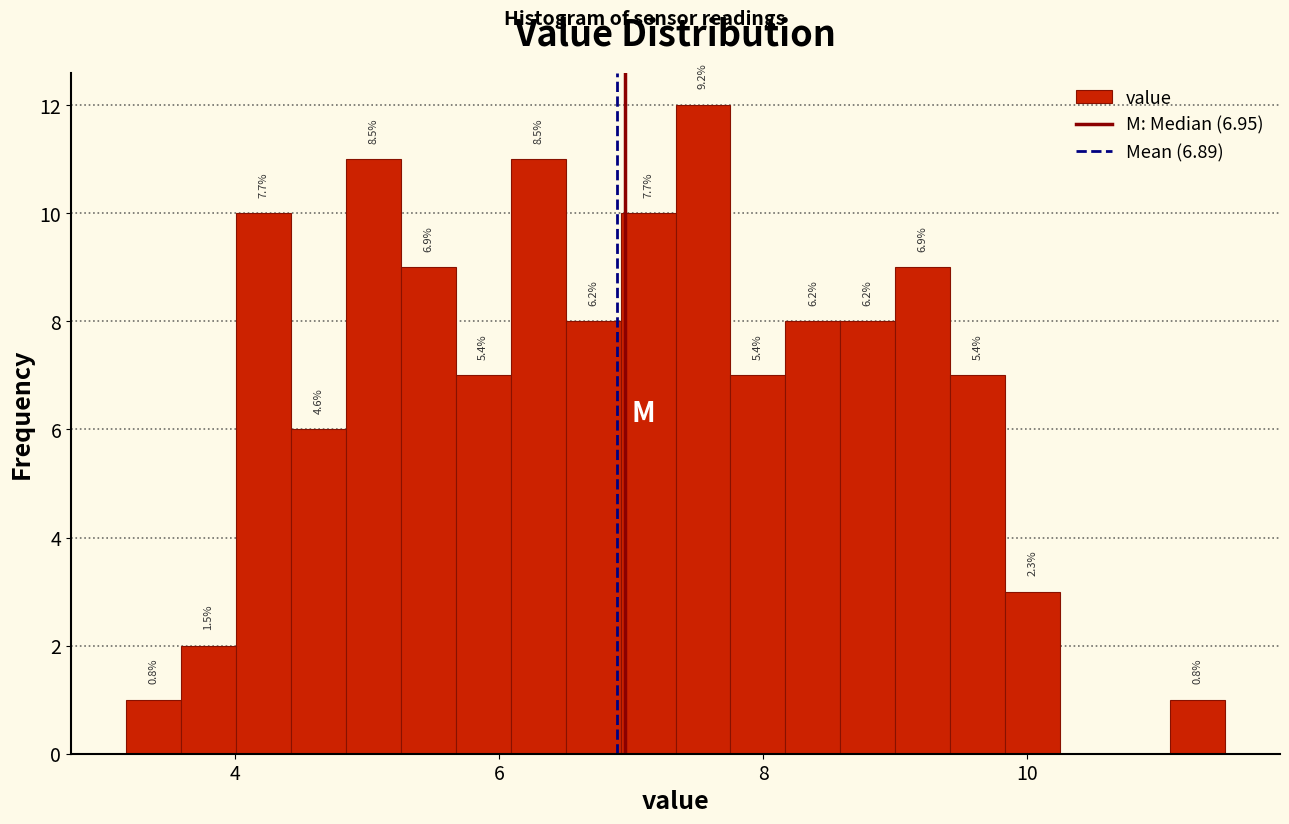

Read against the x-axis, roughly where is the centre of the tallest bar?

7.6